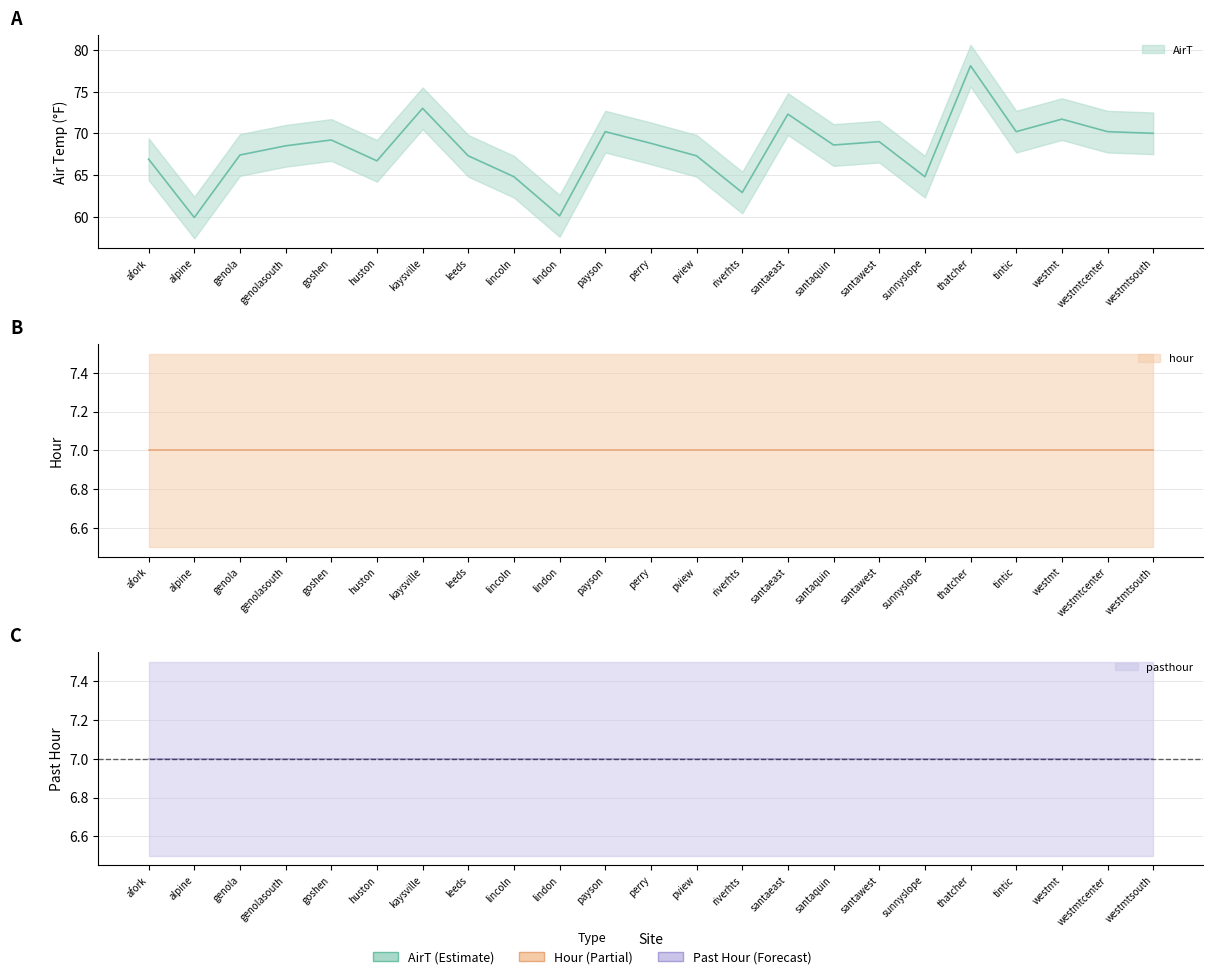

True or false: pasthour and AirT intersect in this chart.

False